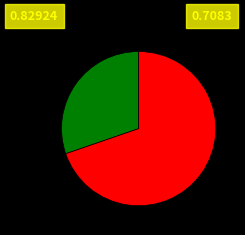

Does any single category account for the majority?

Yes